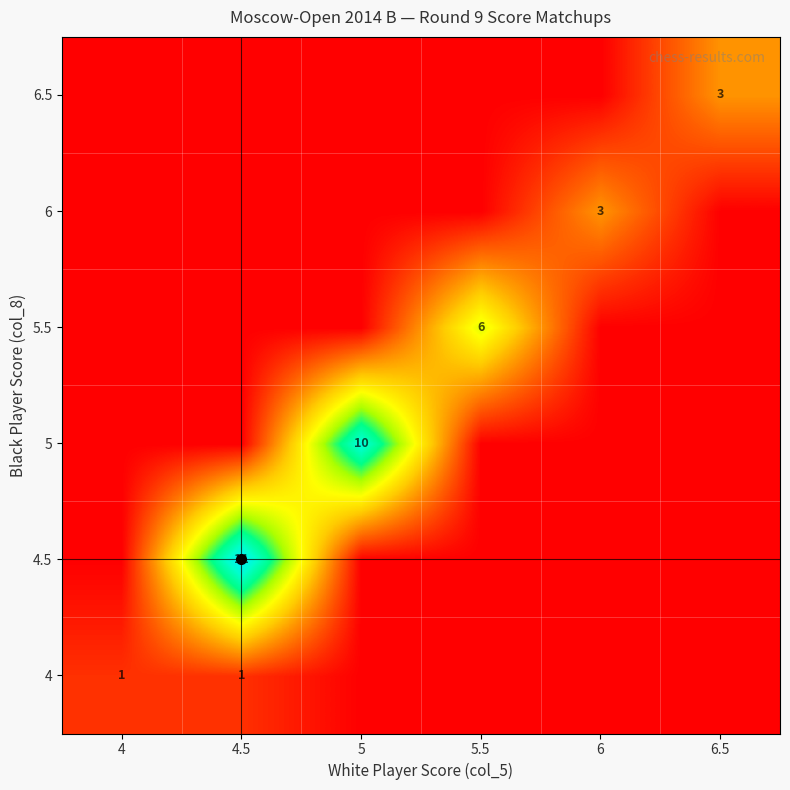

Between 5.5 and 4.5, which is larger?

4.5